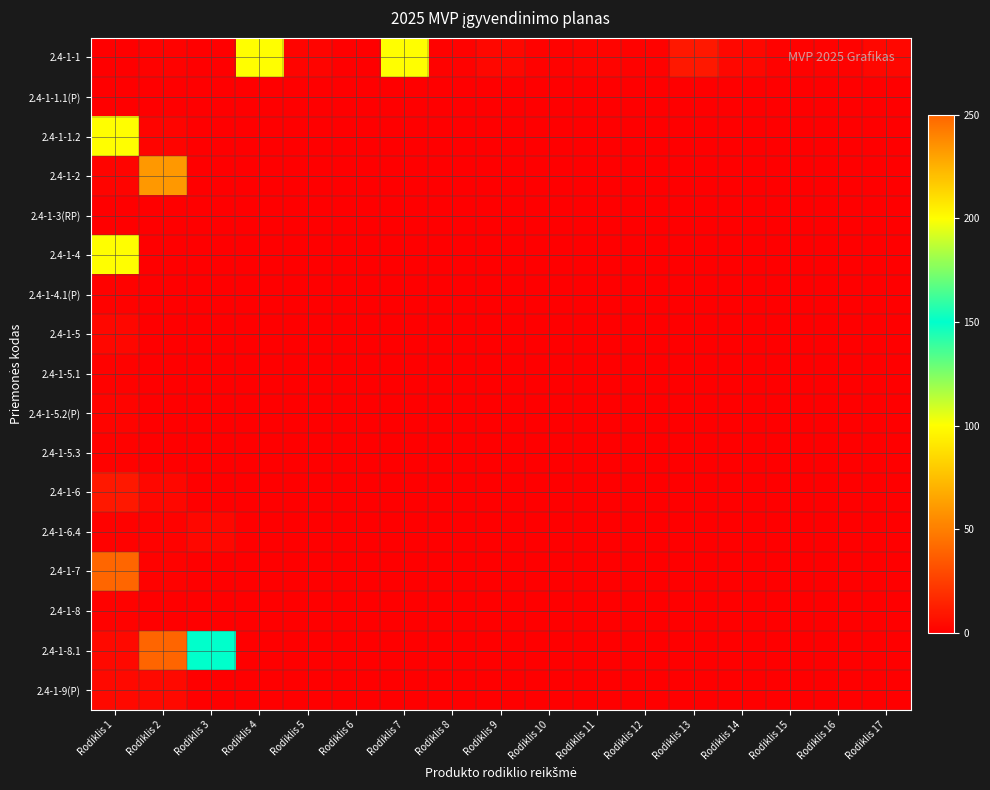

At how many categories does at least one series exceed 102?

2